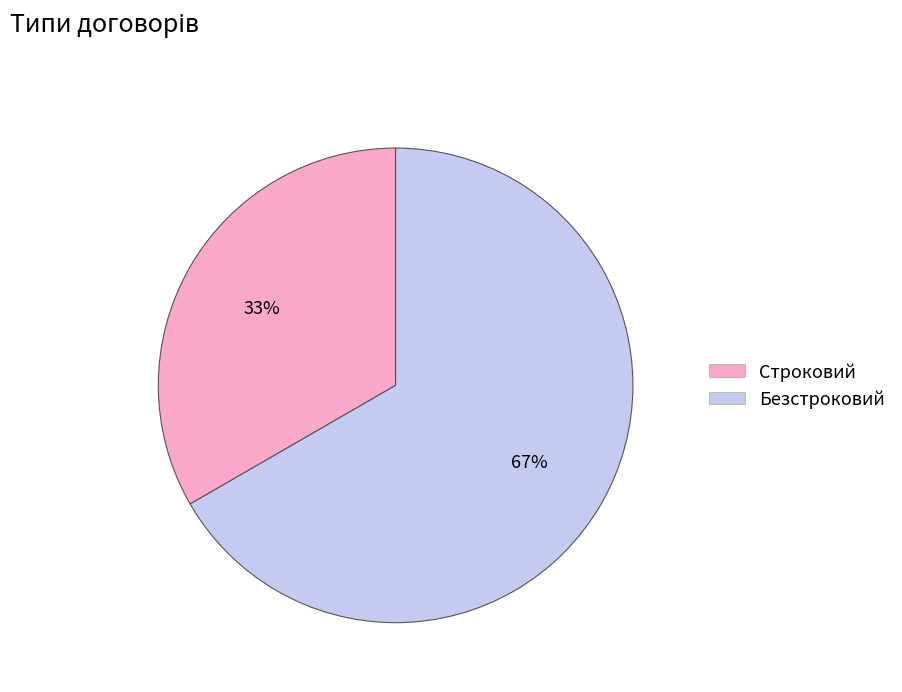

What percentage is the Строковий slice, to the nearest percent?

33%